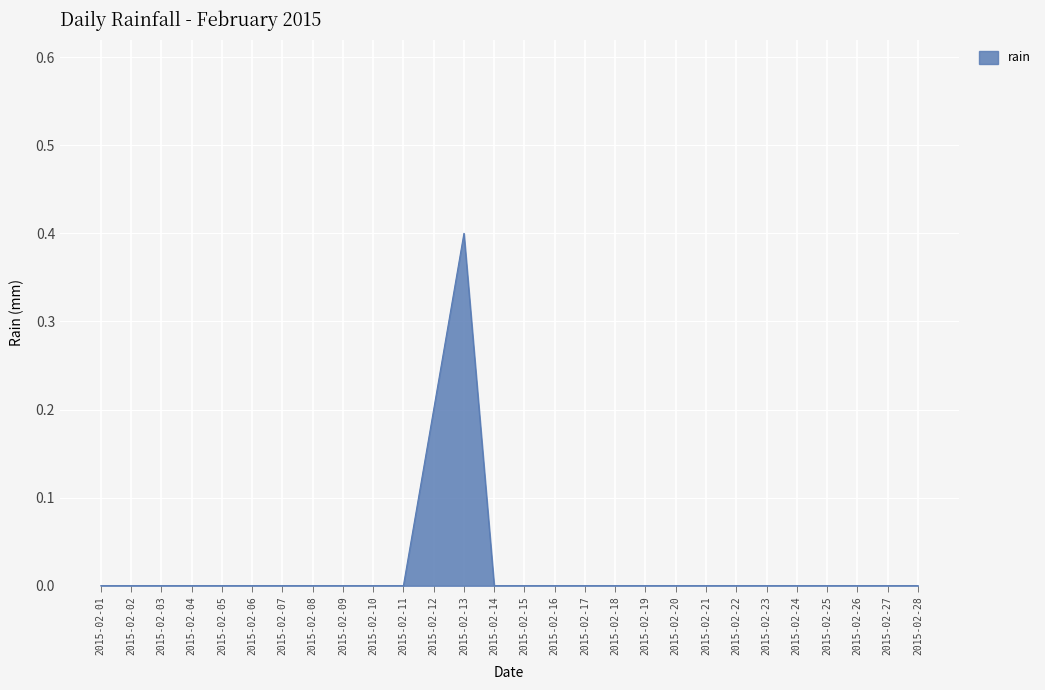

The chart shows a value of -0.3 at 2015-02-04. True or false?

False